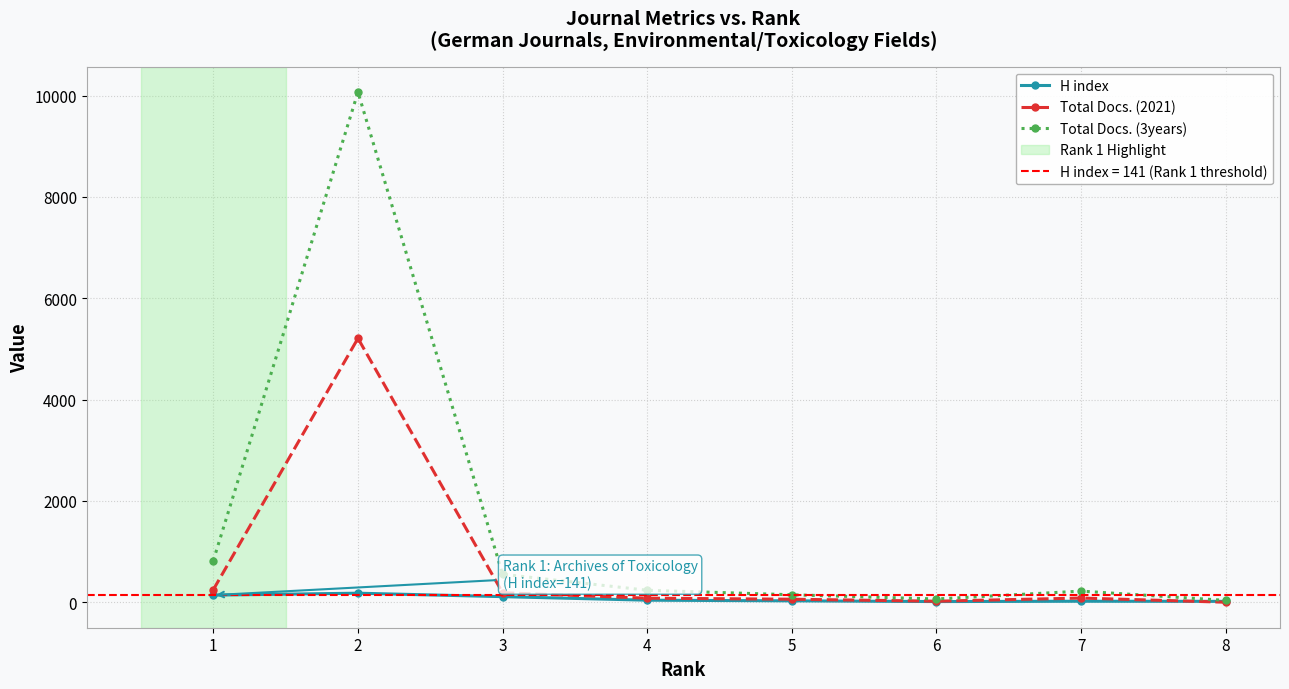

What is the total value across all series at 2?

15454